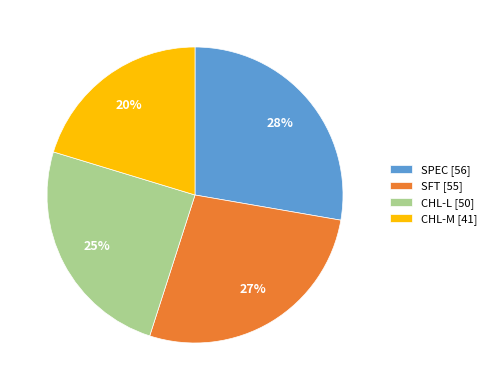

Is it true that SPEC is 38% of the pie?

False